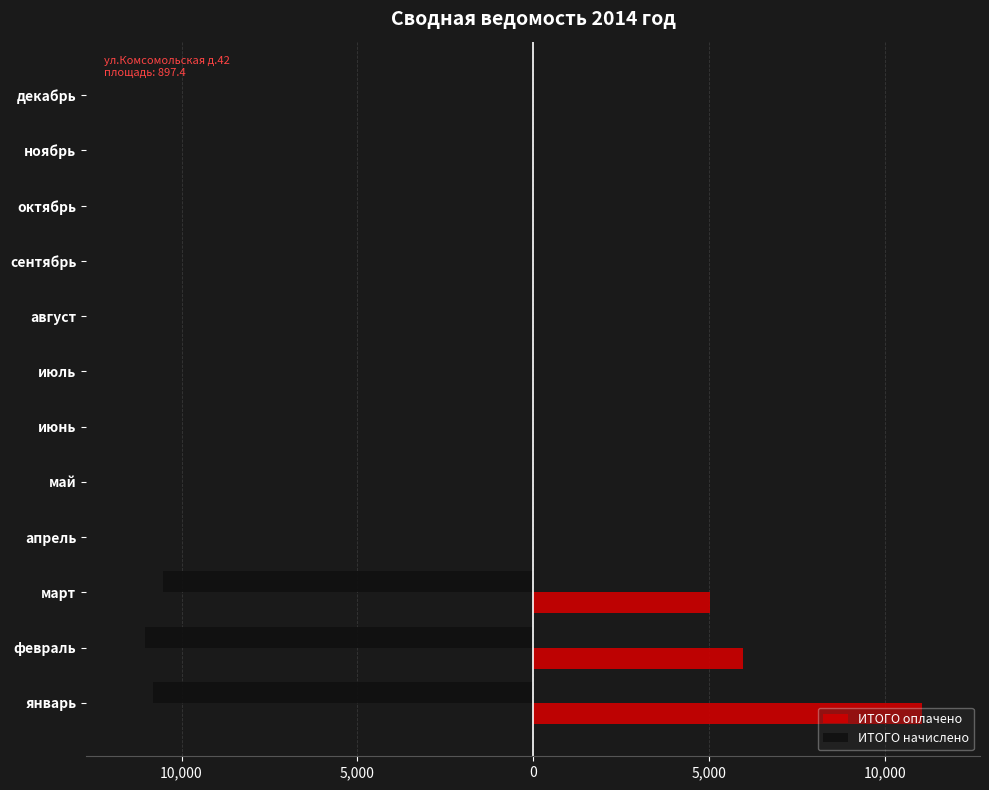

What are all the series names shown in the legend?

ИТОГО оплачено, ИТОГО начислено